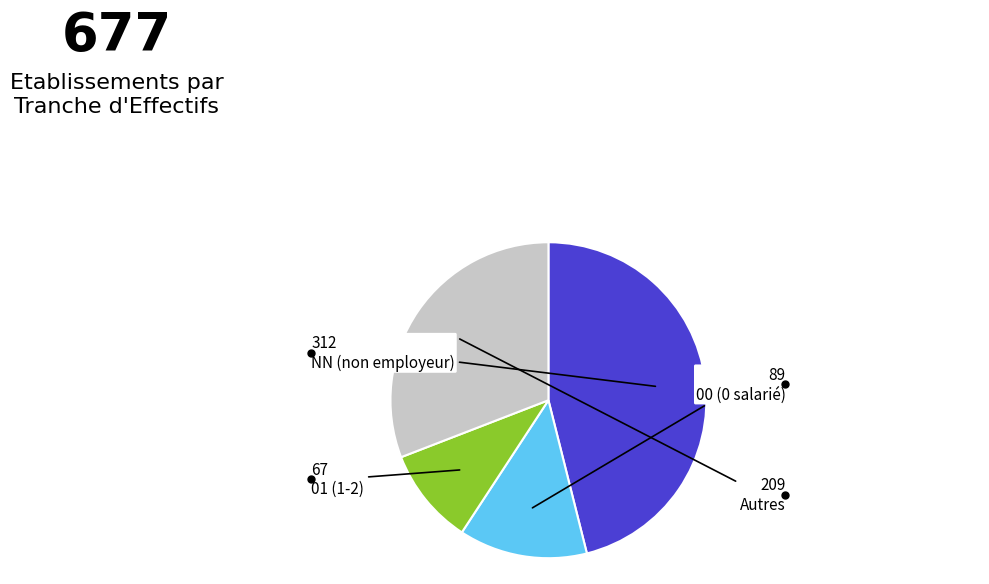

Is there any slice that represents more than half of the pie?

No